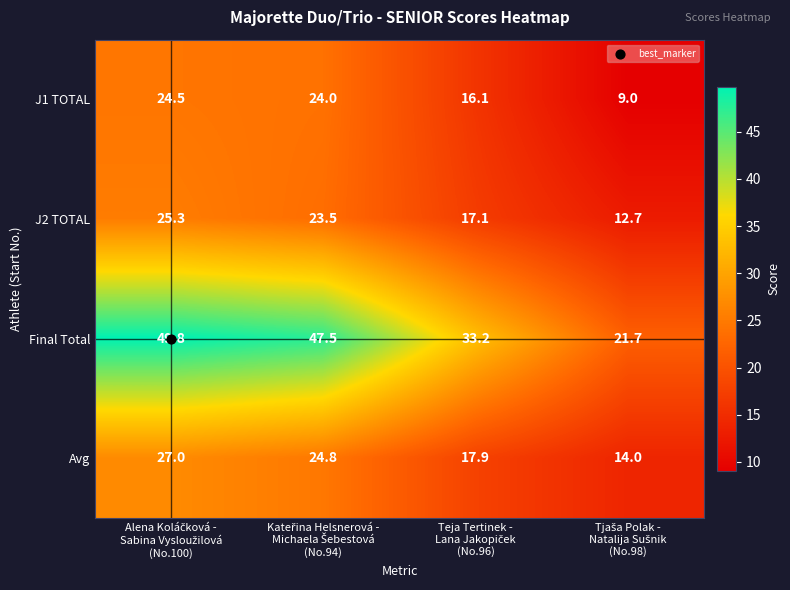

Which series has the largest total across all categories?

Final Total